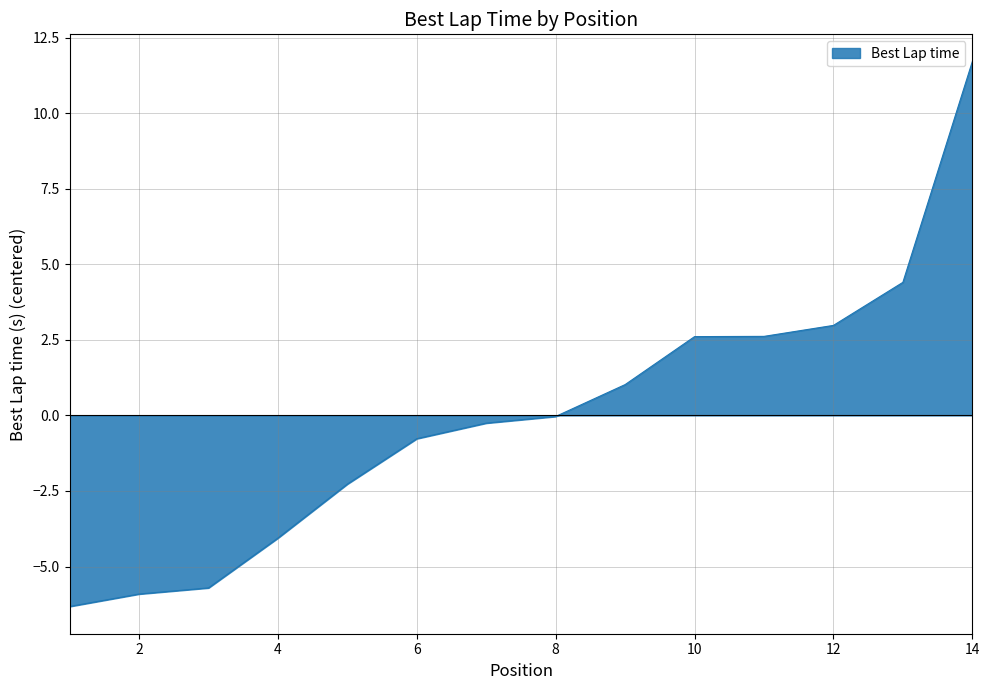

What is the difference between the maximum and minimum values?

18.0